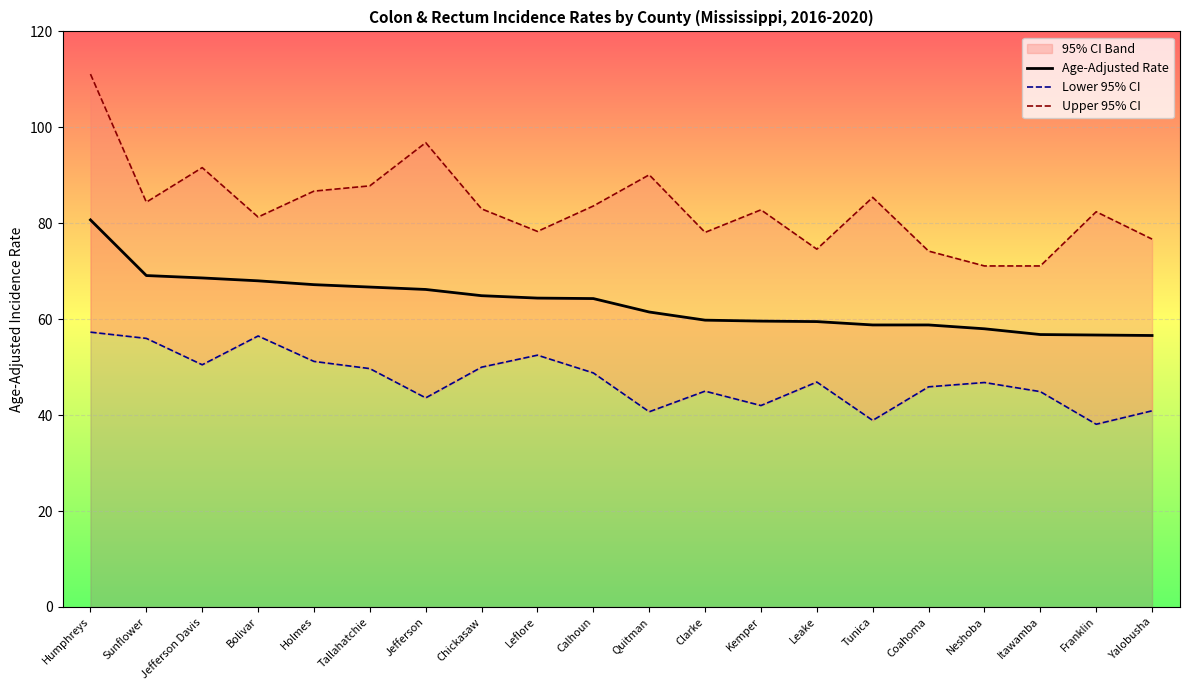

List the labels in order of Upper 95% CI value, largest first.

Humphreys, Jefferson, Jefferson Davis, Quitman, Tallahatchie, Holmes, Tunica, Sunflower, Calhoun, Chickasaw, Kemper, Franklin, Bolivar, Leflore, Clarke, Yalobusha, Leake, Coahoma, Neshoba, Itawamba